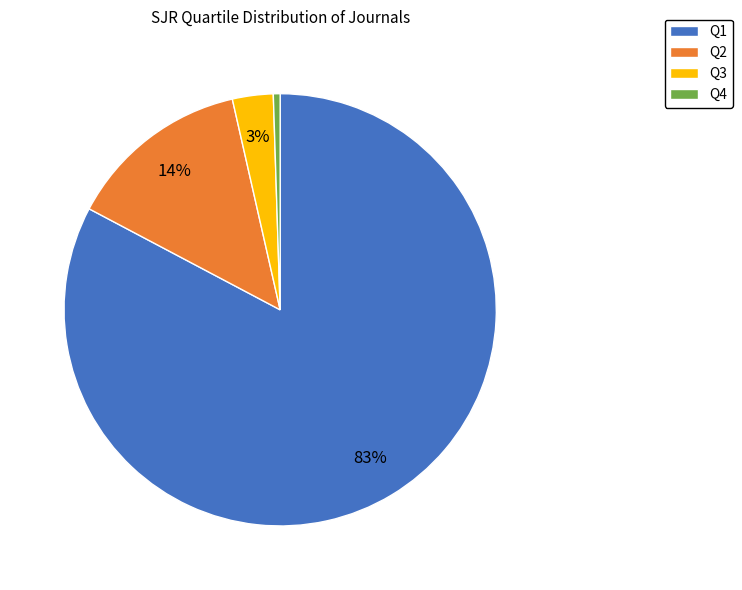

Rank the categories by value from lowest to highest.

Q4, Q3, Q2, Q1